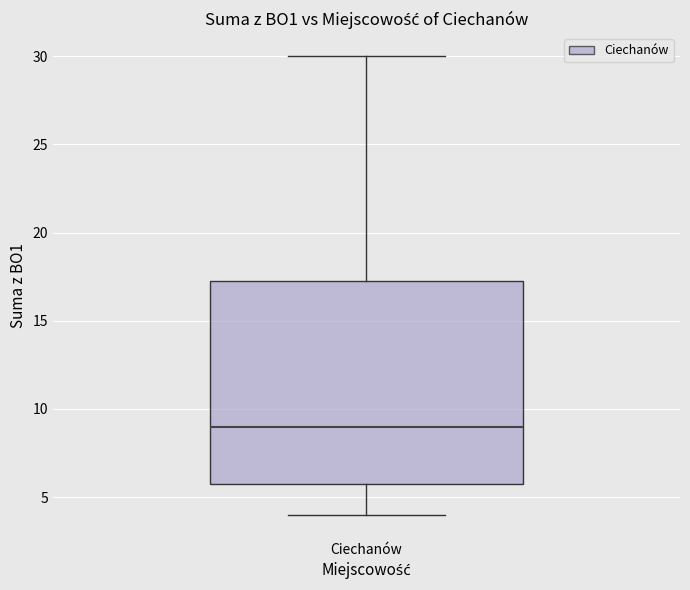

Where does the median line of the box for Ciechanów sit on the y-axis? The values are not printed on the chart, so give them approximately, as read against the axis.

9.0